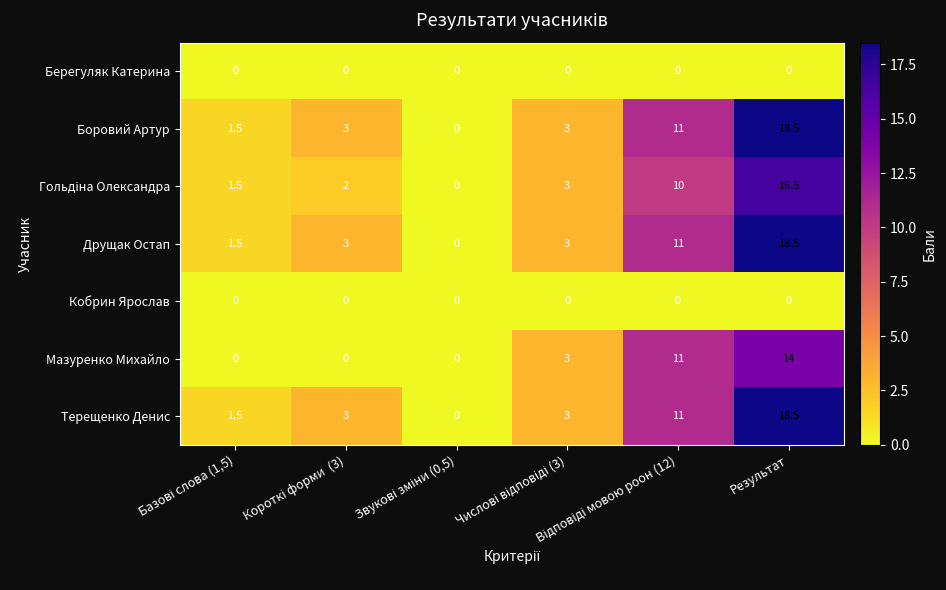

What is the average value of the Мазуренко Михайло series?

4.7